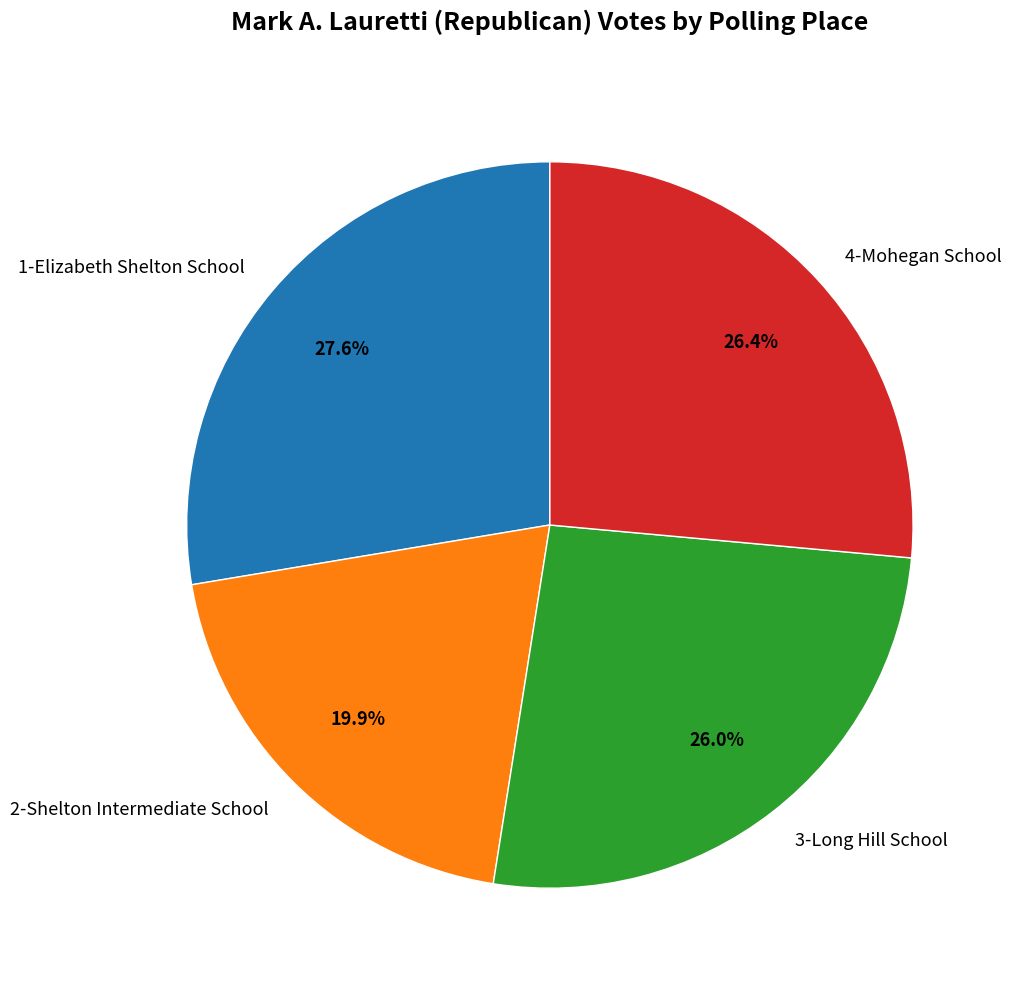

What portion of the pie excludes 1-Elizabeth Shelton School?

72.4%